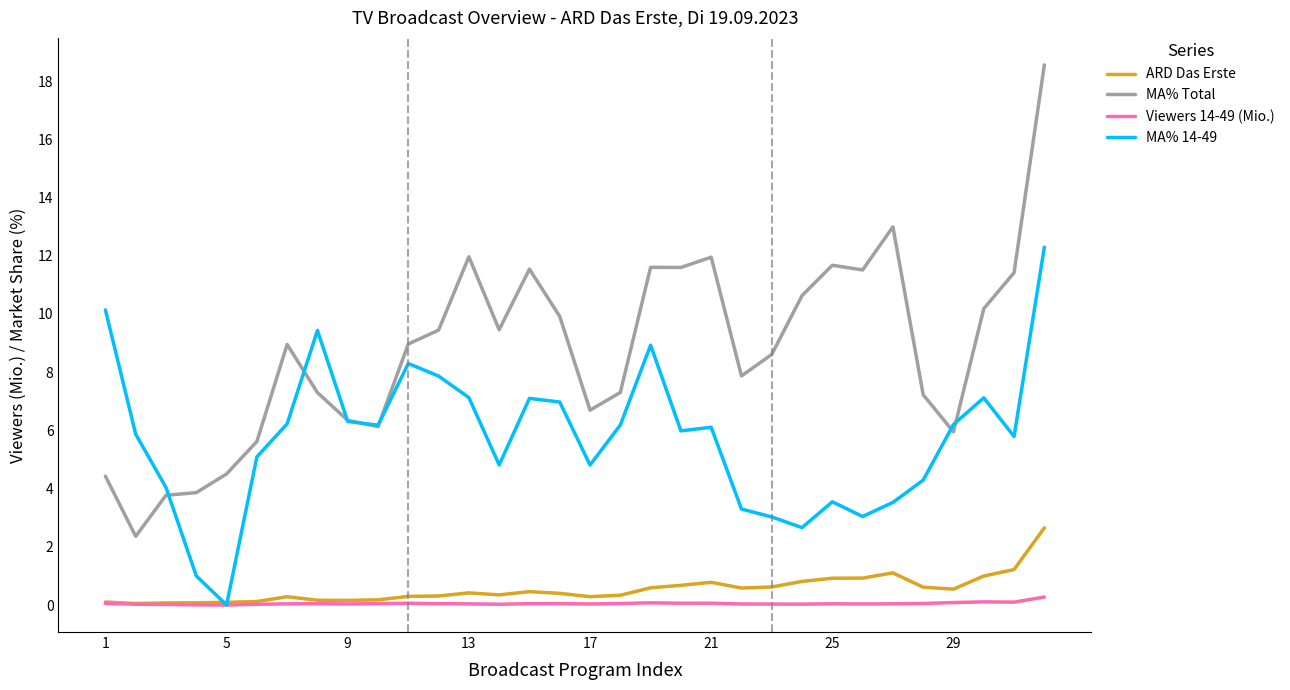

What is the highest value of the MA% Total series?

18.6